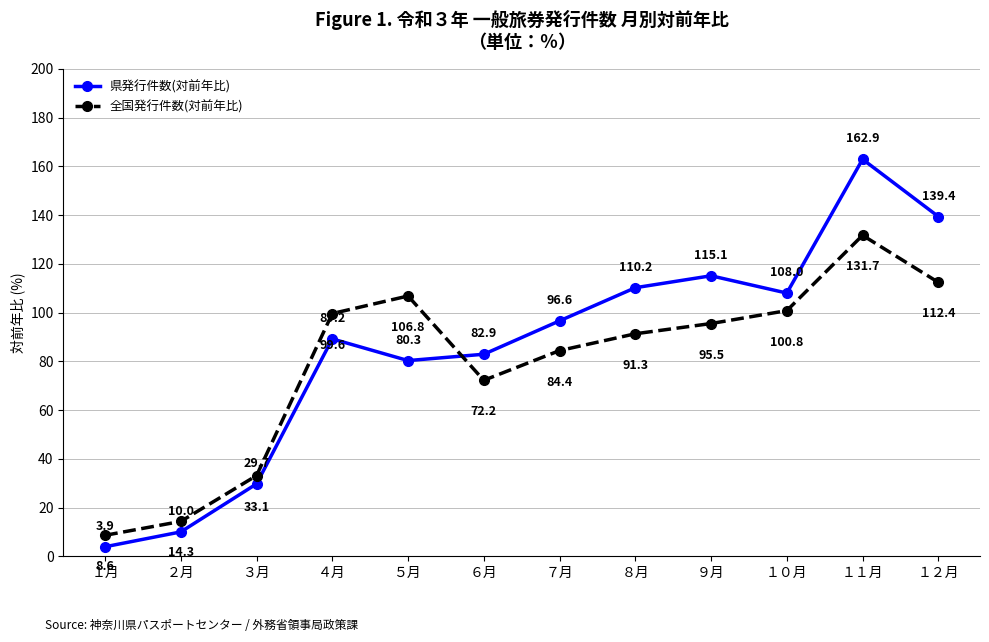

Between ３月 and ５月, which series saw the biggest shift?

全国発行件数(対前年比)